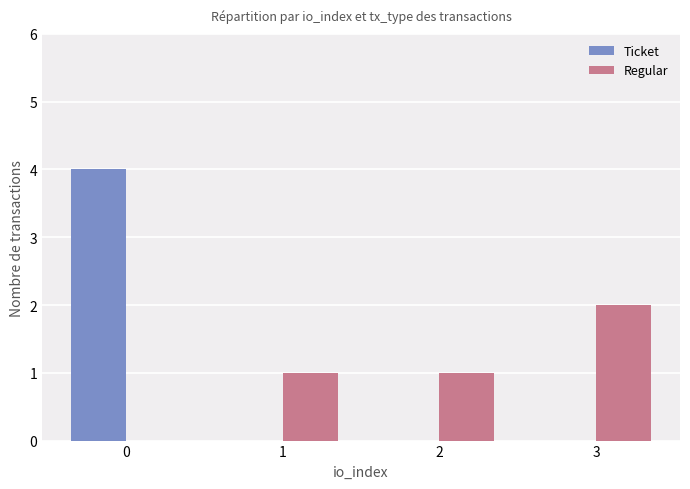

What is the total value across all series at 0?

4